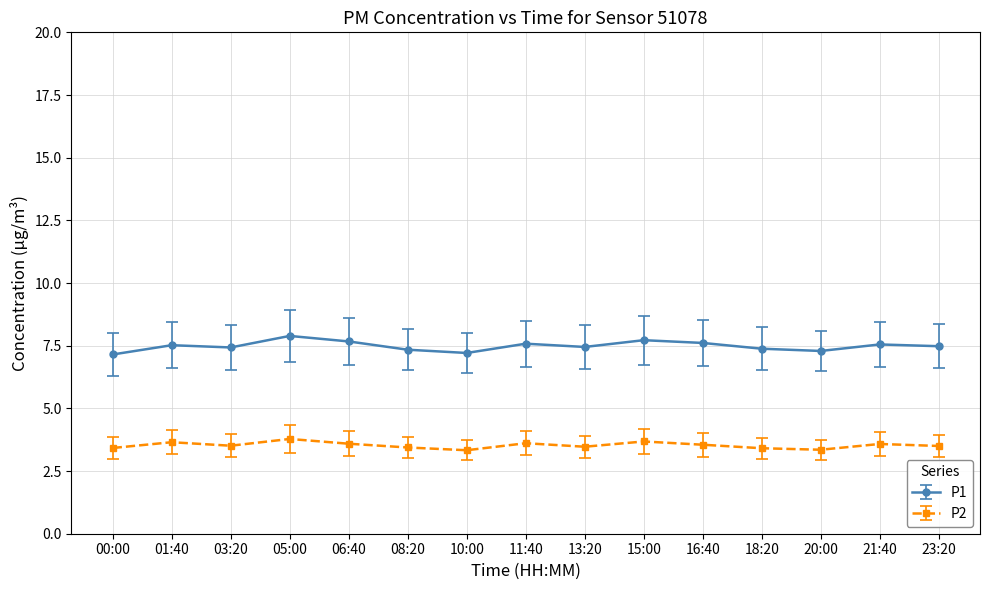

What are all the series names shown in the legend?

P1, P2